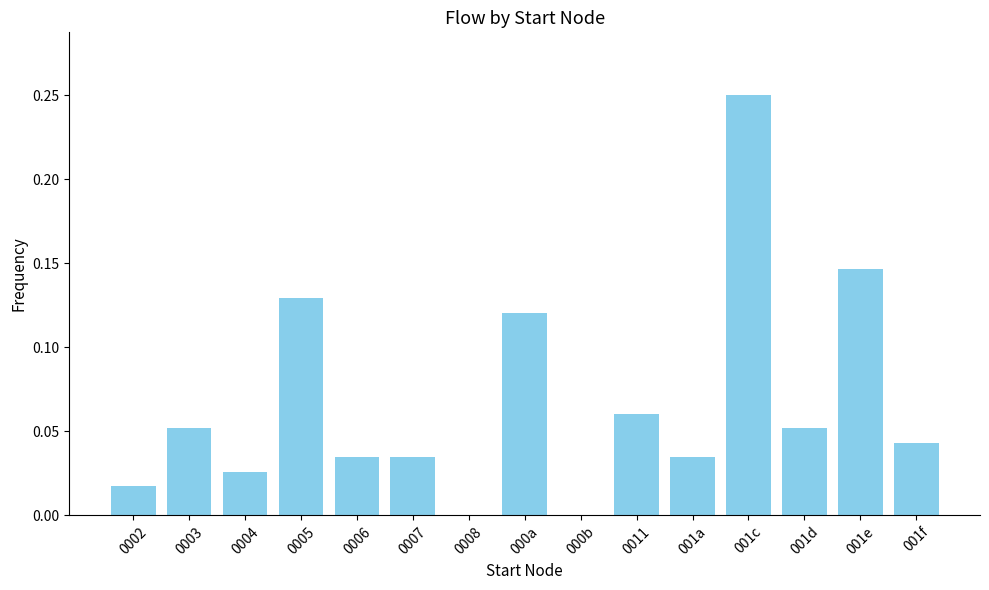

What is the sum of all values?

1.0